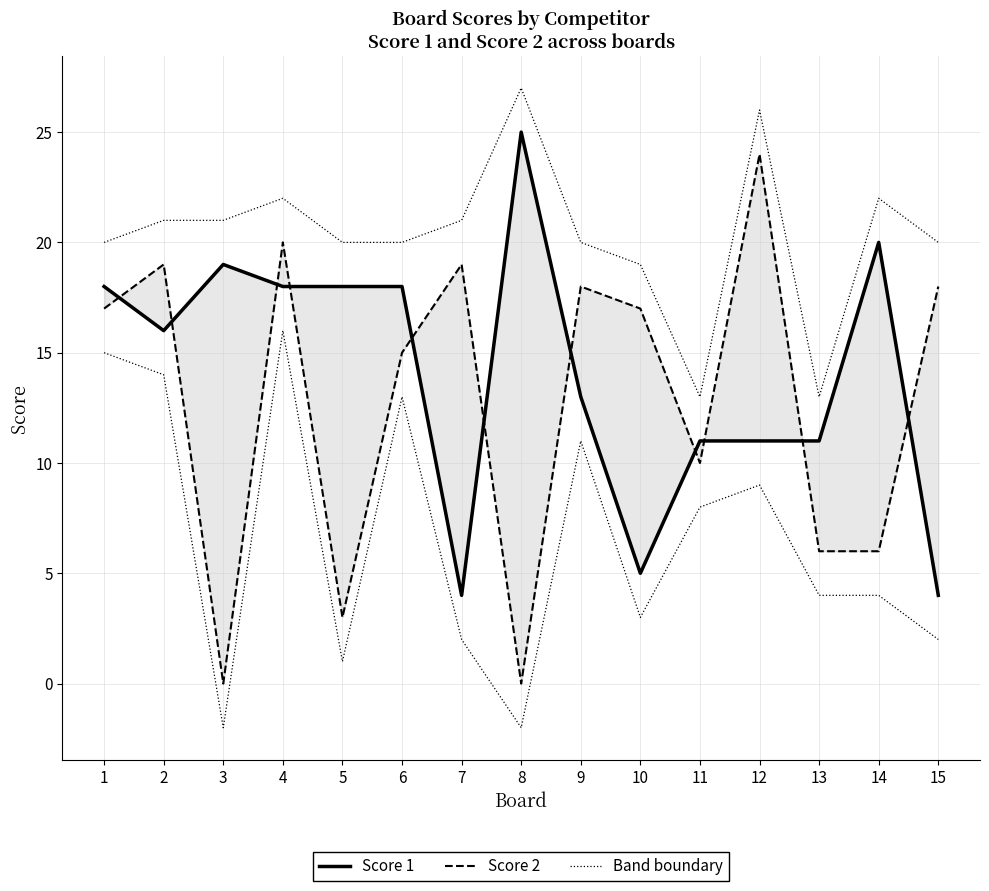

Which has a higher value, 4 or 9?

4